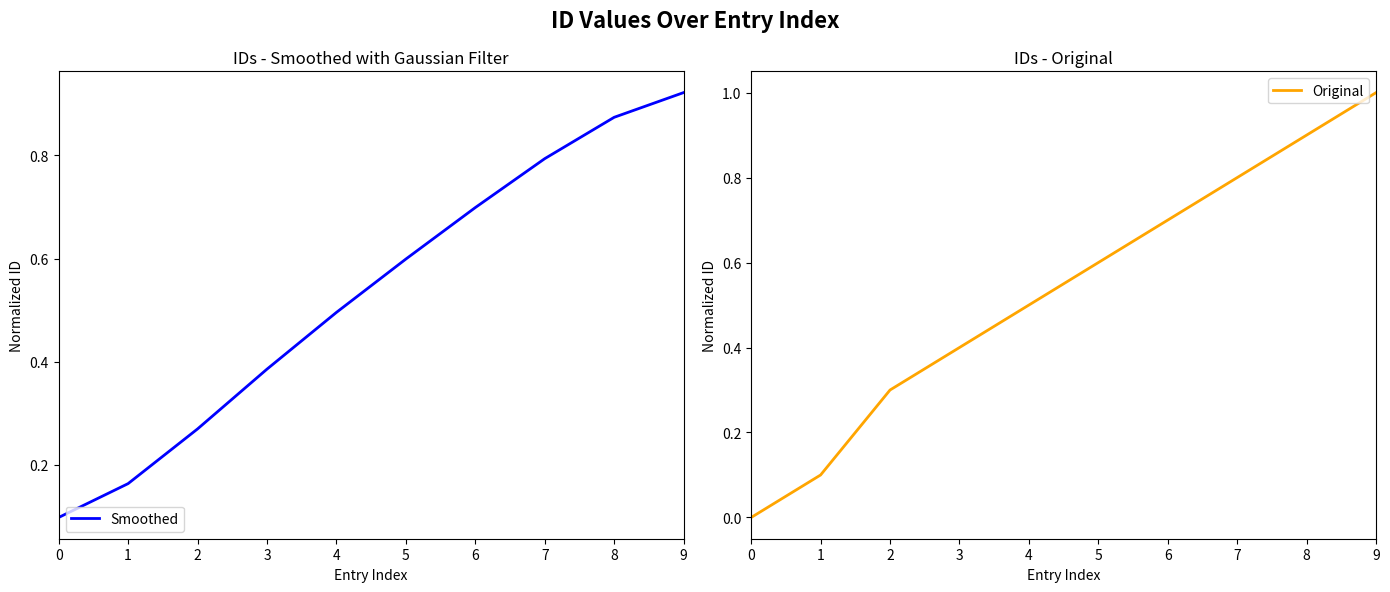

How many lines are shown in the chart?

2